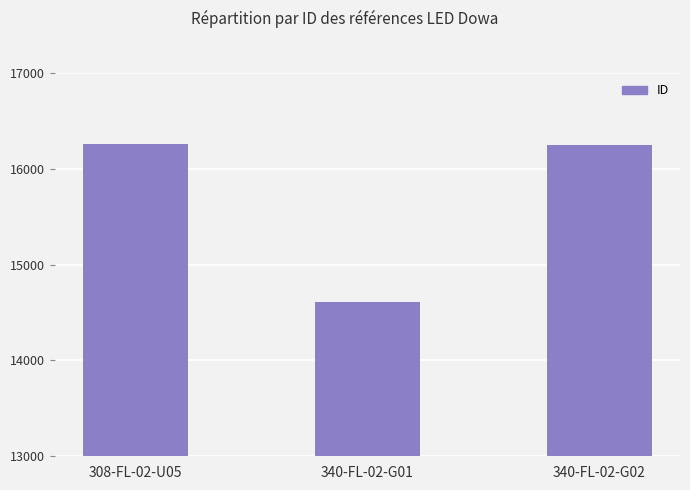

How many bars are there in total?

3